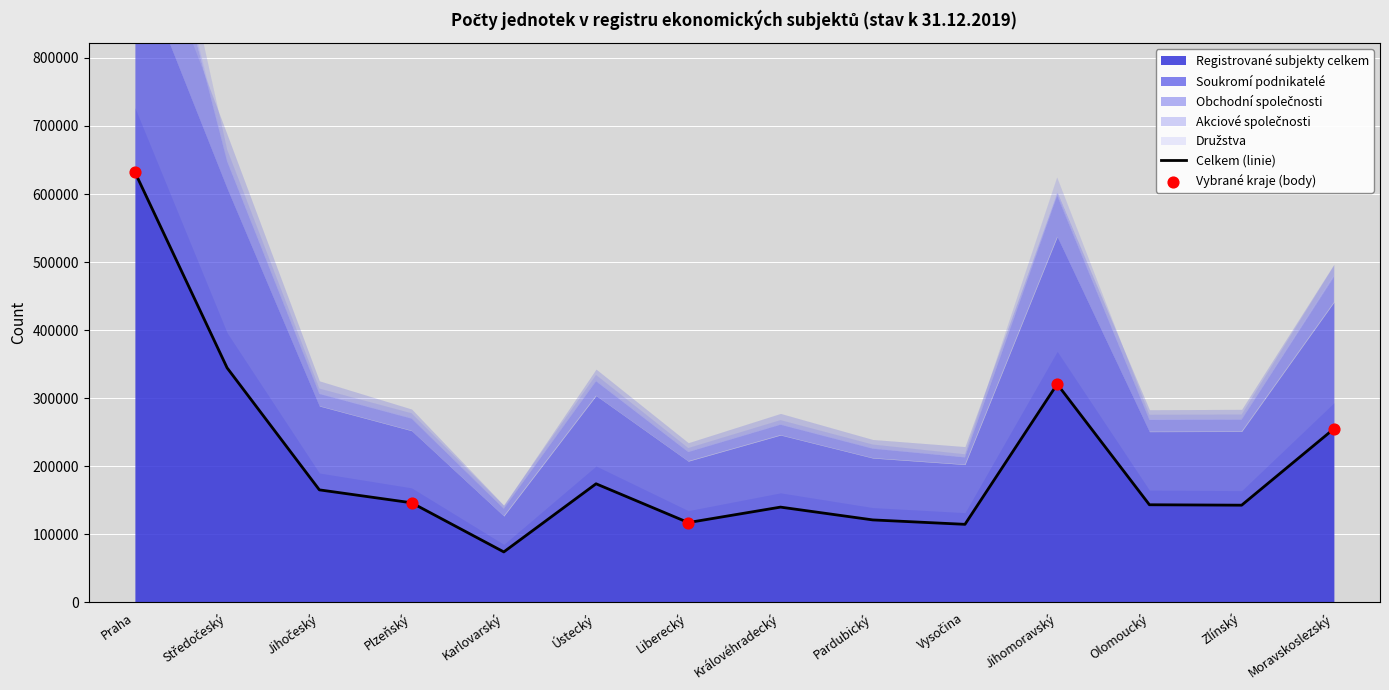

What is the ratio of the value at Plzeňský to the value at Karlovarský?

2.0